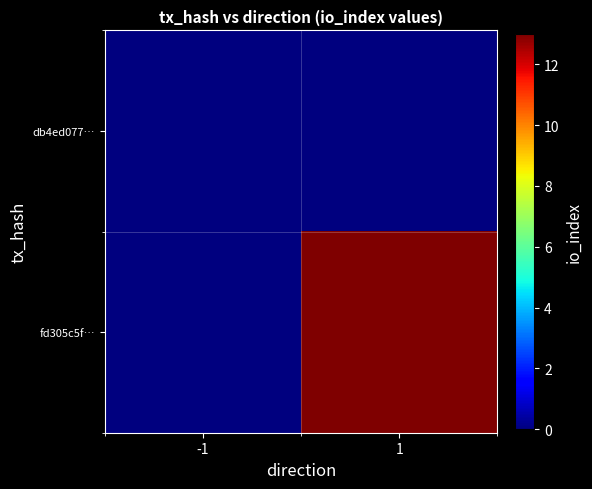

Rank the series by their average value, from highest to lowest.

fd305c5f…, db4ed077…